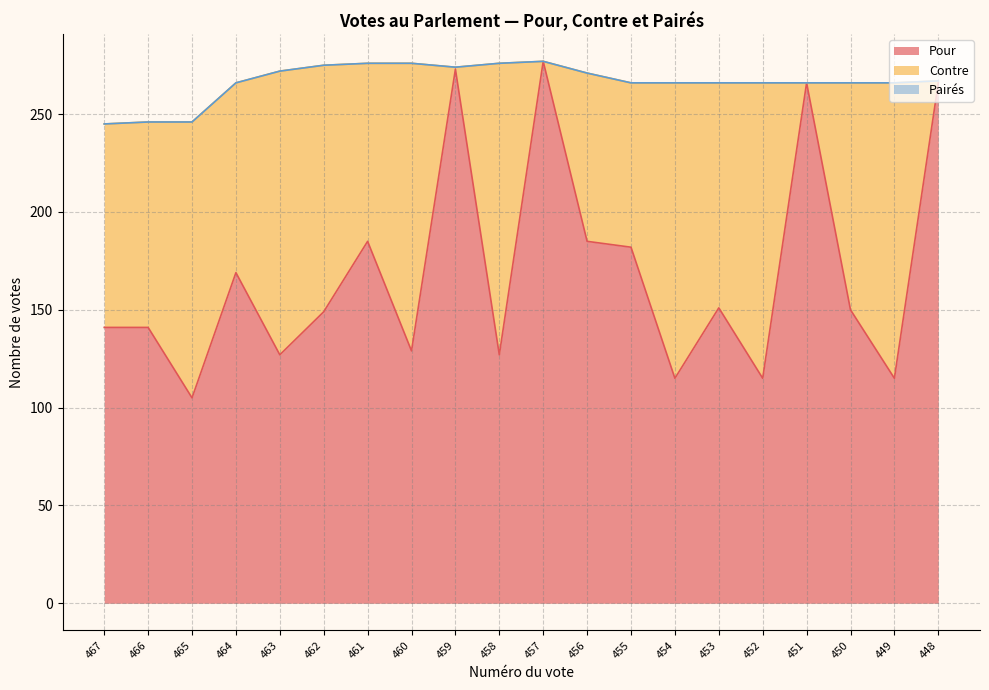

In Contre, how many points are higher than both neighbors (excluding endpoints)?

8